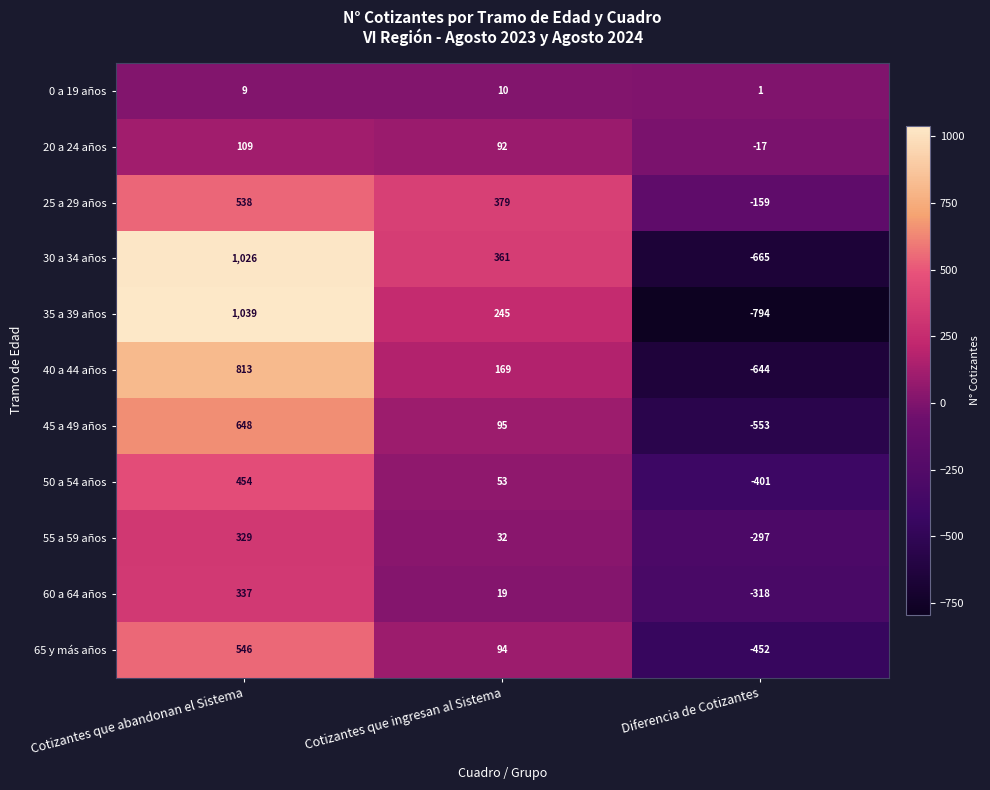

What is the spread (max minus min) of values at Diferencia de Cotizantes?

795